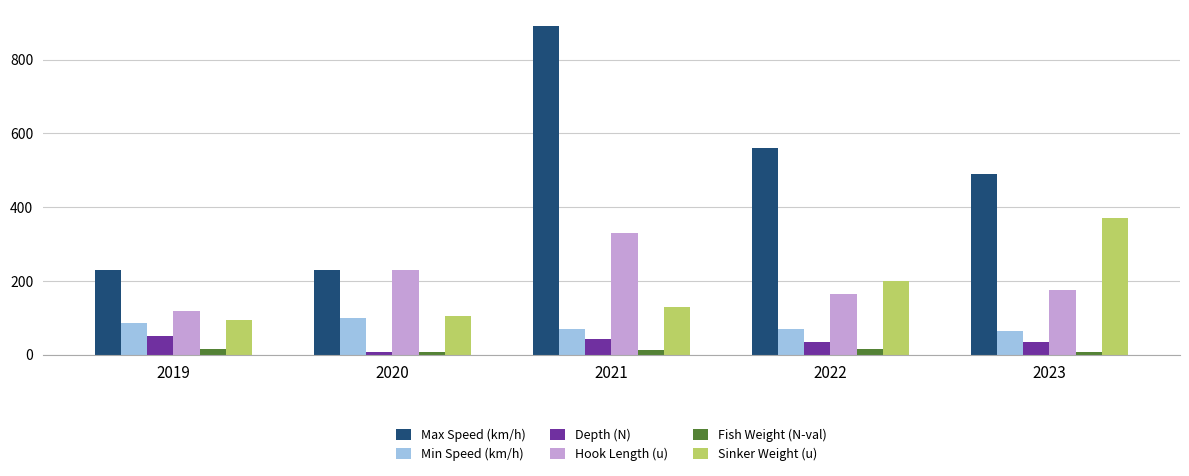

Rank the series by their maximum value, from highest to lowest.

Max Speed (km/h), Sinker Weight (u), Hook Length (u), Min Speed (km/h), Depth (N), Fish Weight (N-val)